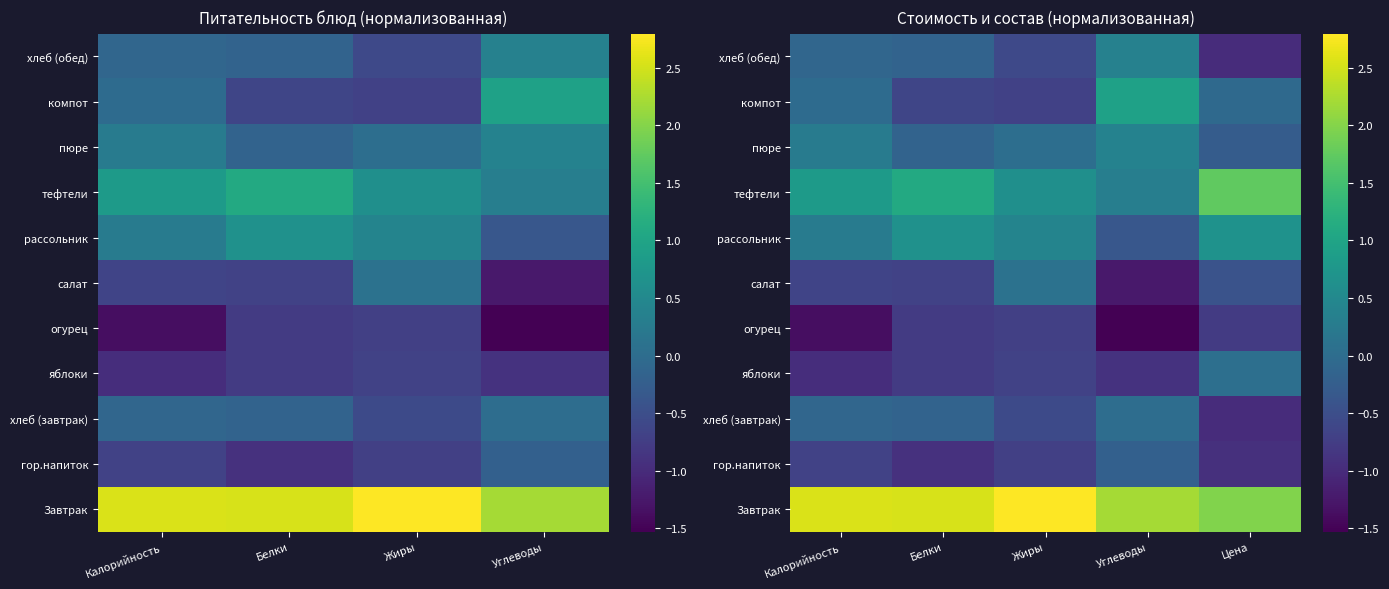

True or false: пюре has a value of -0.2 at Белки.

True